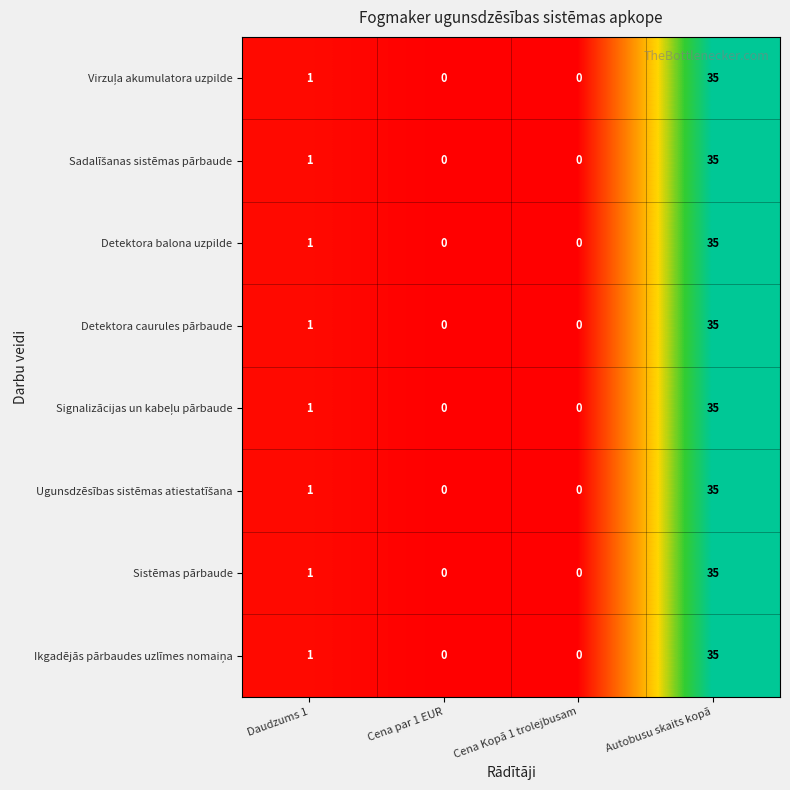

True or false: Detektora balona uzpilde has a value of 0 at Cena par 1 EUR.

True